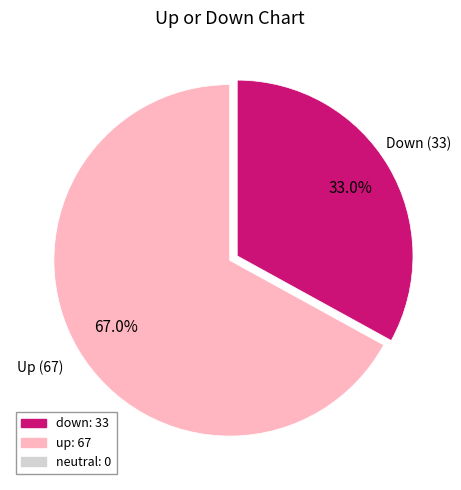

How many segments does this pie chart have?

2